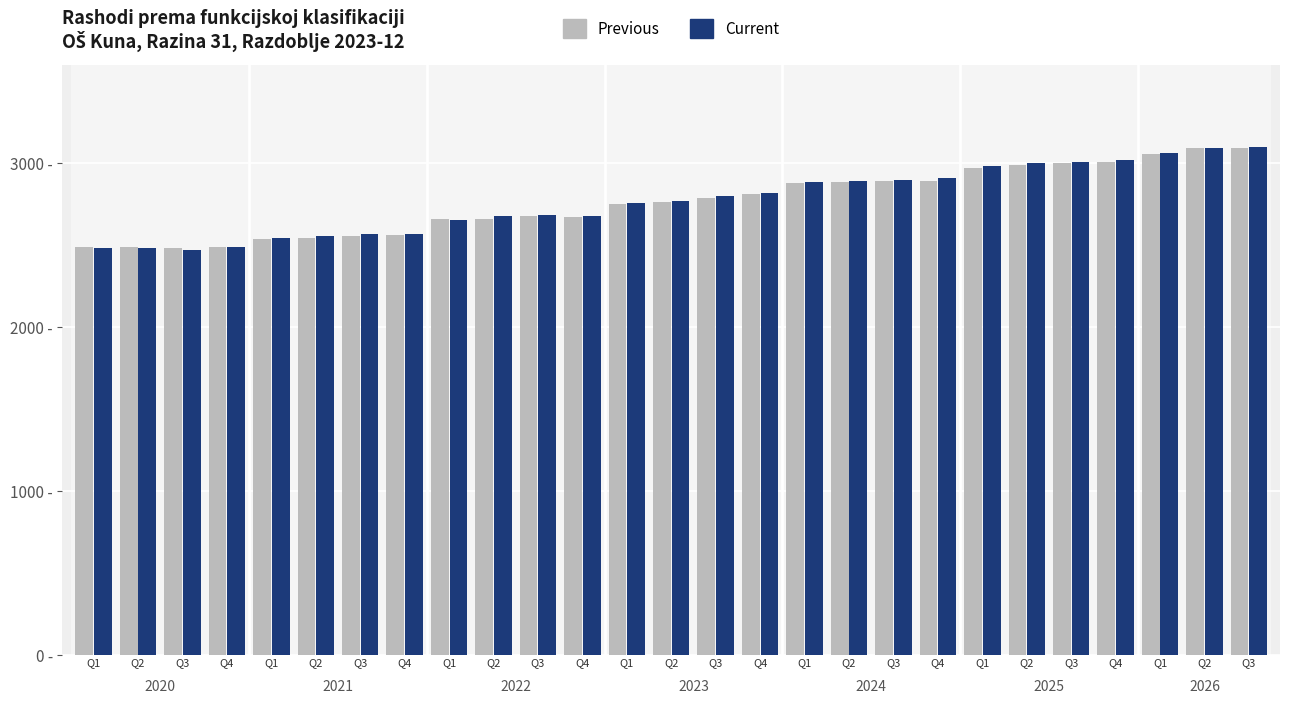

What are all the series names shown in the legend?

Previous, Current